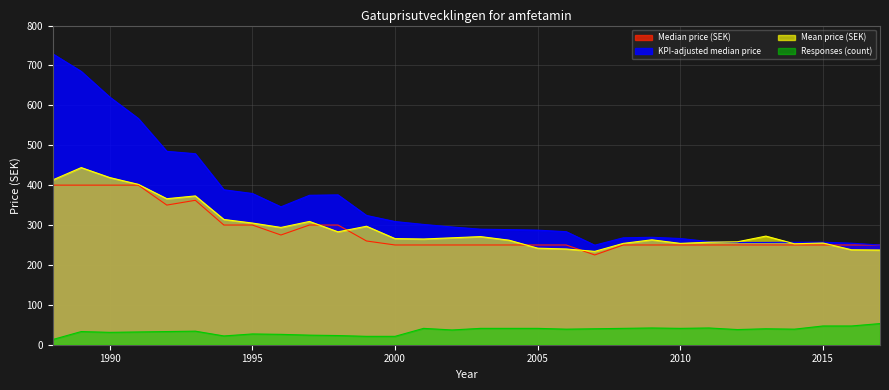

What are all the series names shown in the legend?

Median price (SEK), KPI-adjusted median price, Mean price (SEK), Responses (count)